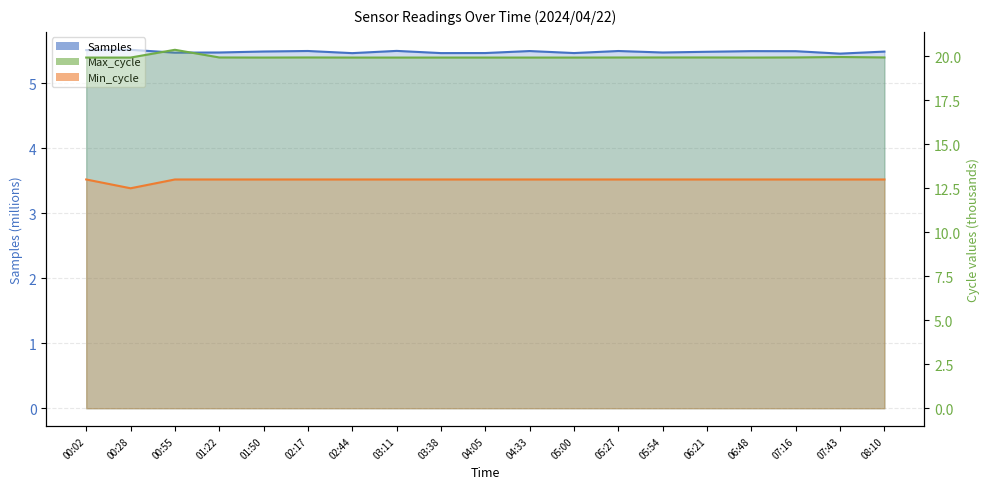

Between 02:17 and 05:54, which is larger?

02:17